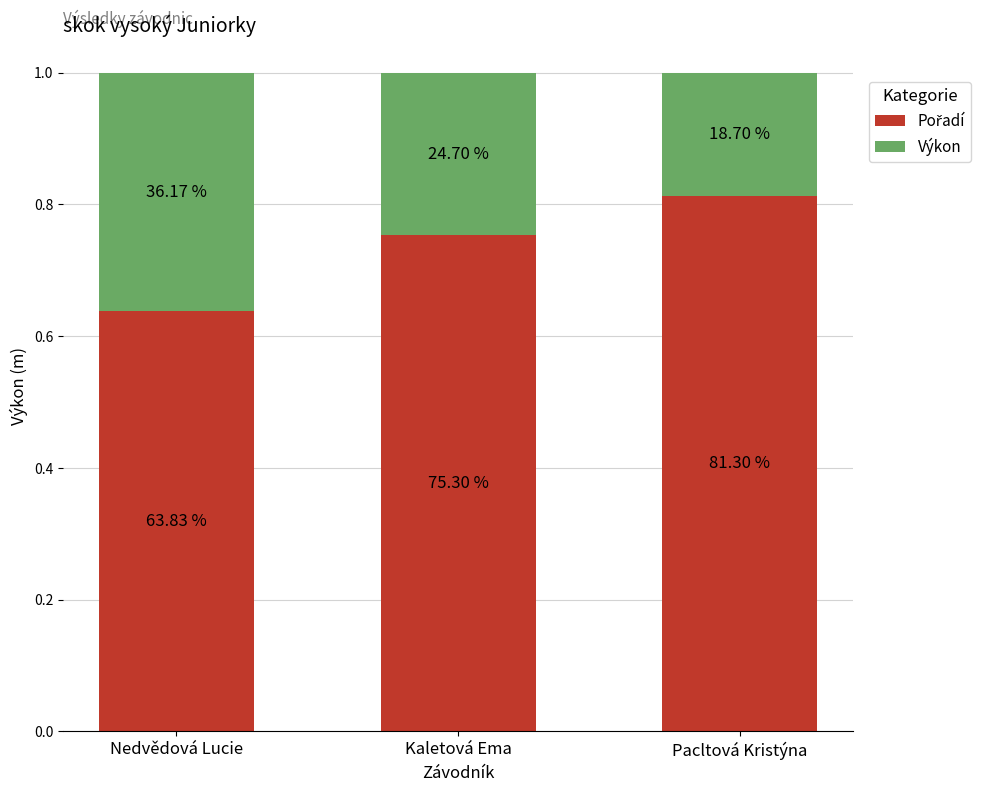

At how many categories does at least one series exceed 0?

3